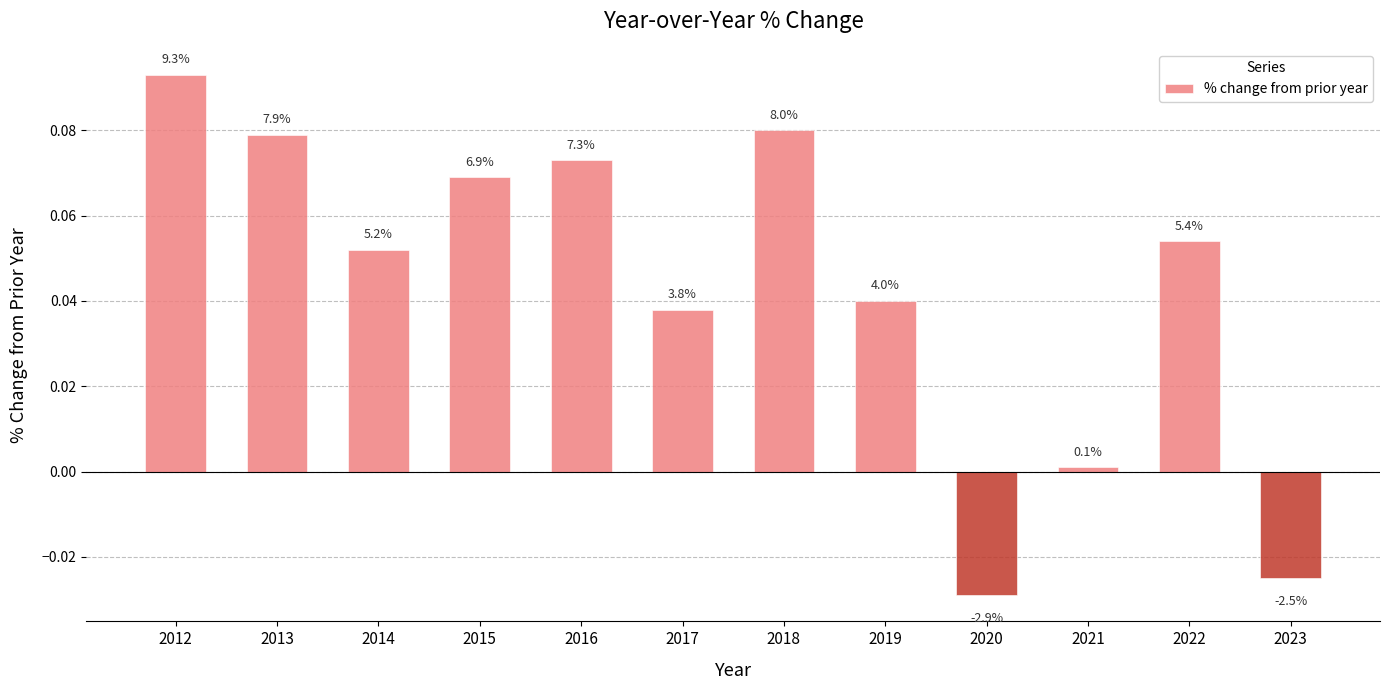

Is it true that the value at 2021 is 0.0?

True